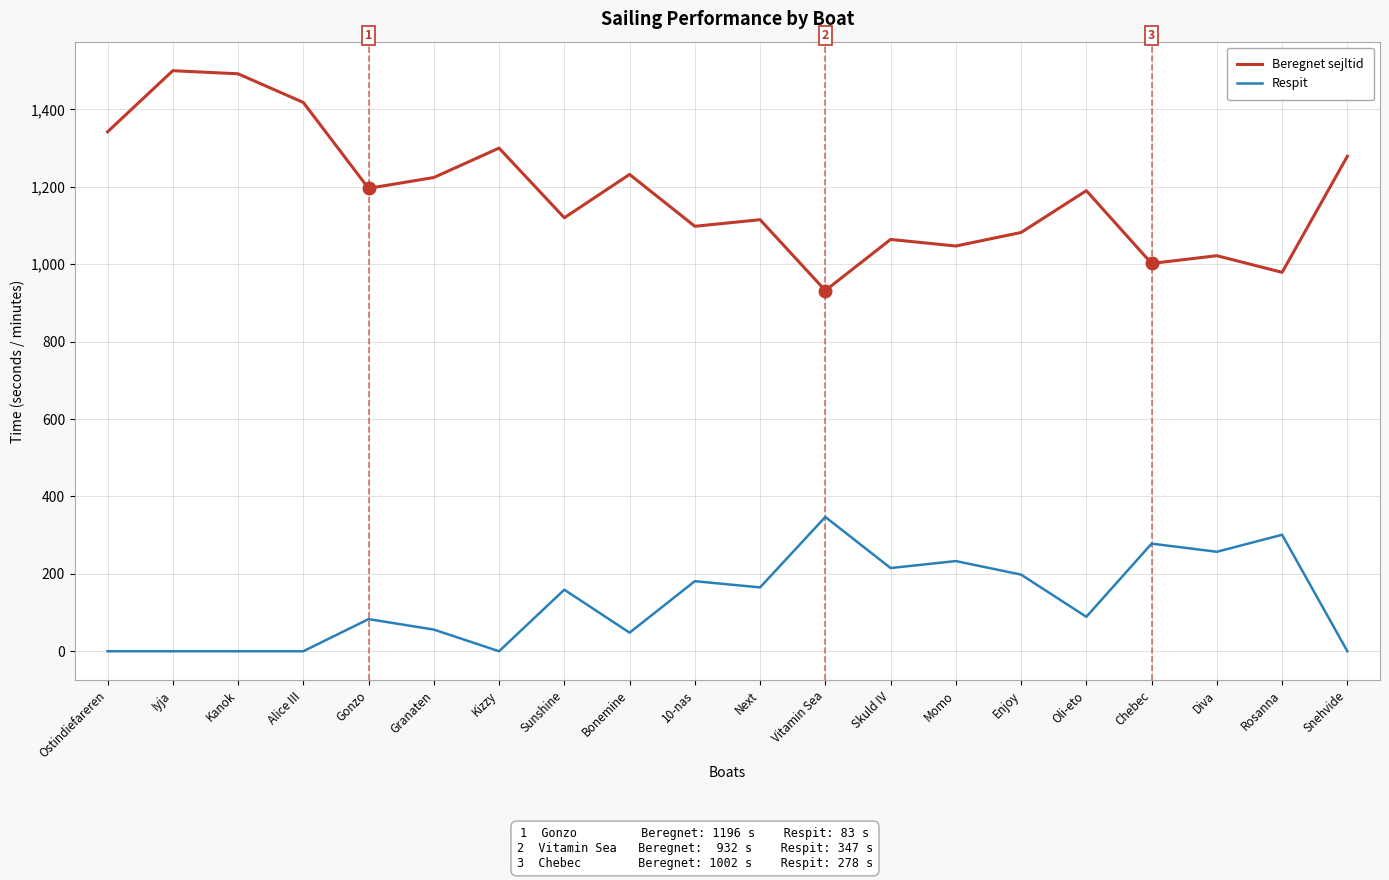

What is the difference between the Beregnet sejltid values at Momo and Kizzy?

253